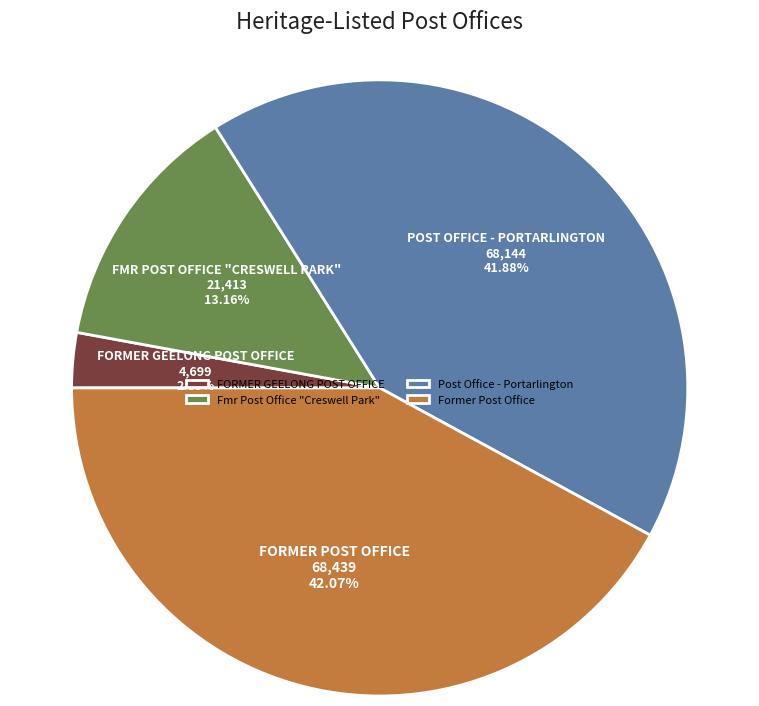

To the nearest percent, what is the difference between the Post Office - Portarlington and Fmr Post Office "Creswell Park" slice percentages?

29%